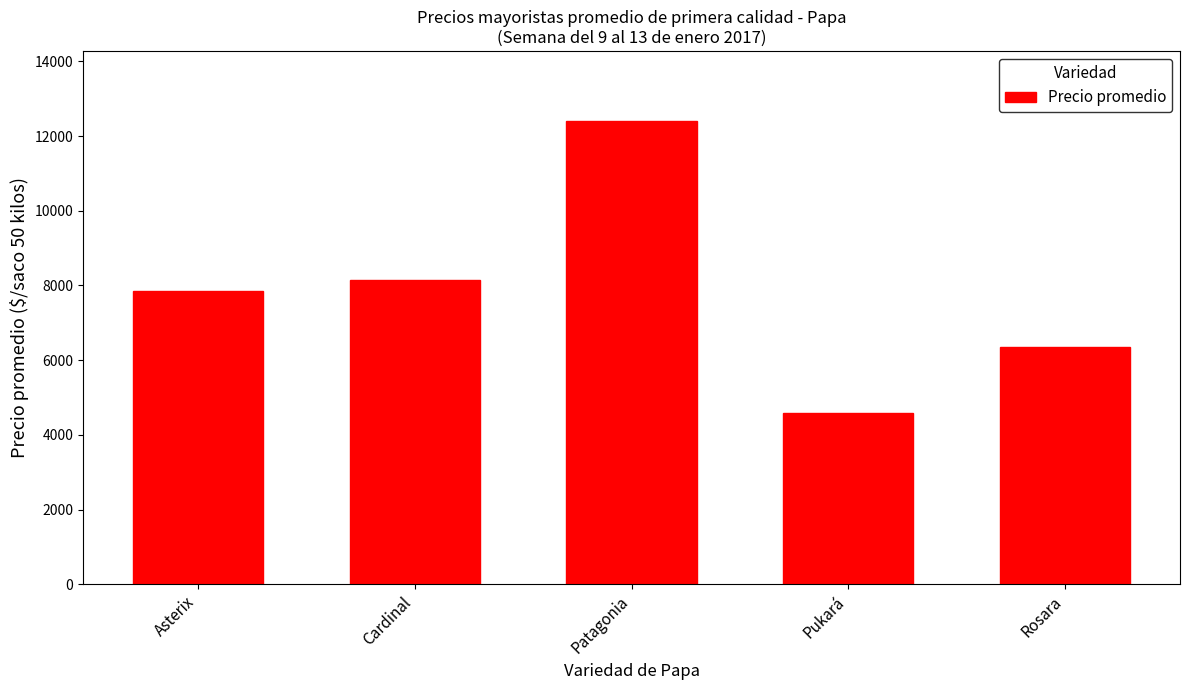

What is the difference between the second highest and minimum values?

3544.3